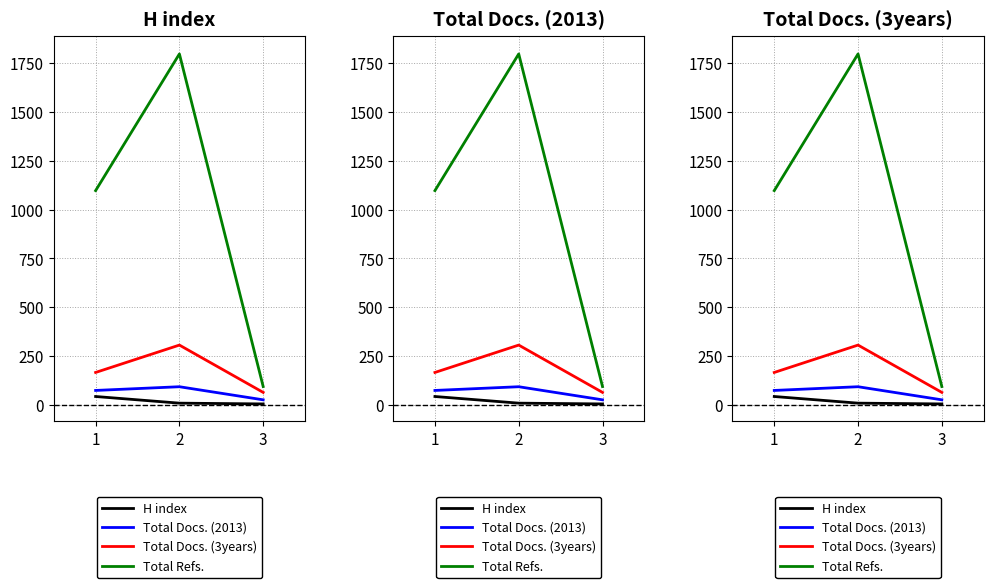

What is the value of the Total Docs. (2013) point at the 1st from the left?

75